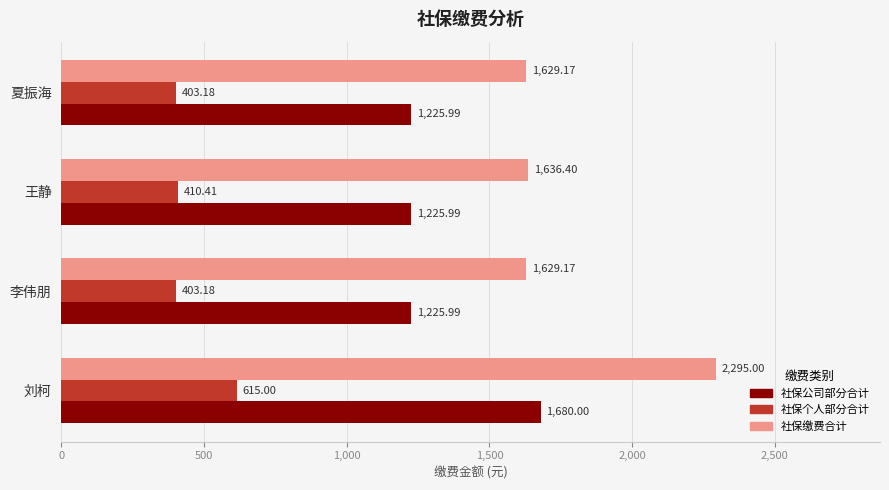

Rank the series by their average value, from lowest to highest.

社保个人部分合计, 社保公司部分合计, 社保缴费合计